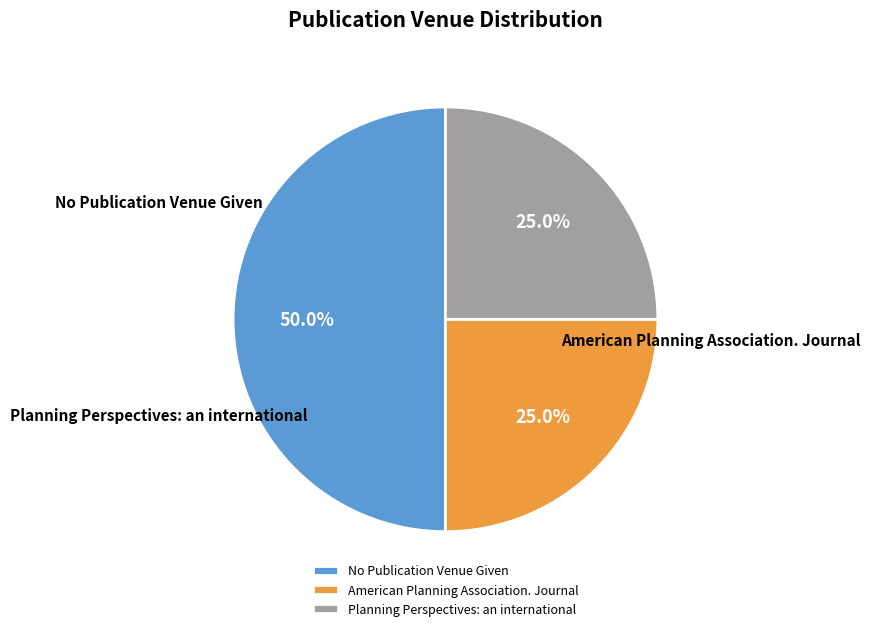

To the nearest percent, what portion does American Planning Association. Journal represent?

25%